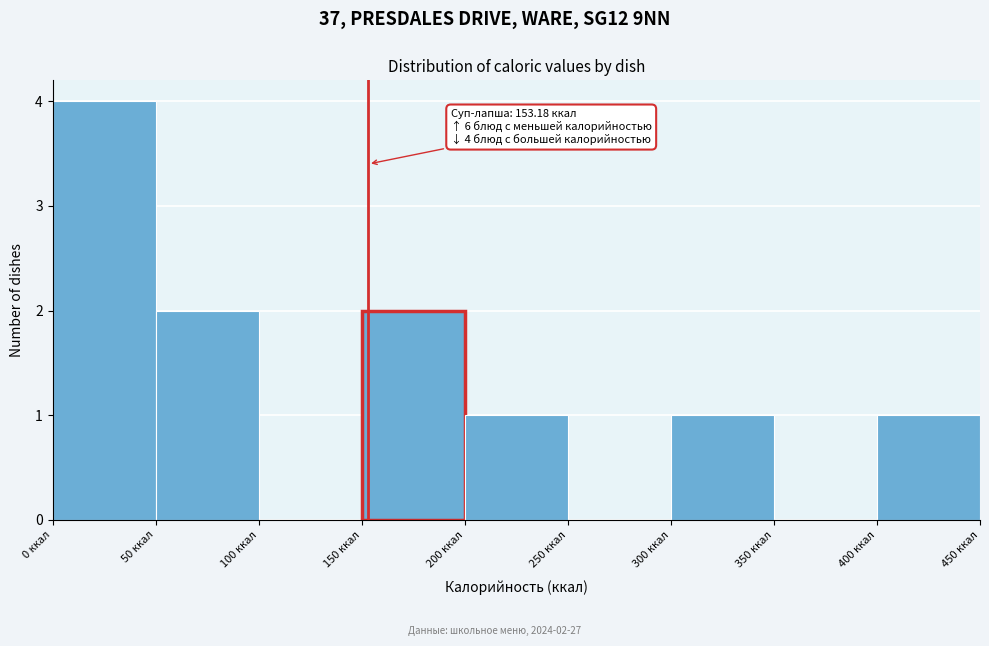

Which range on the x-axis has the tallest bar?

0 to 50